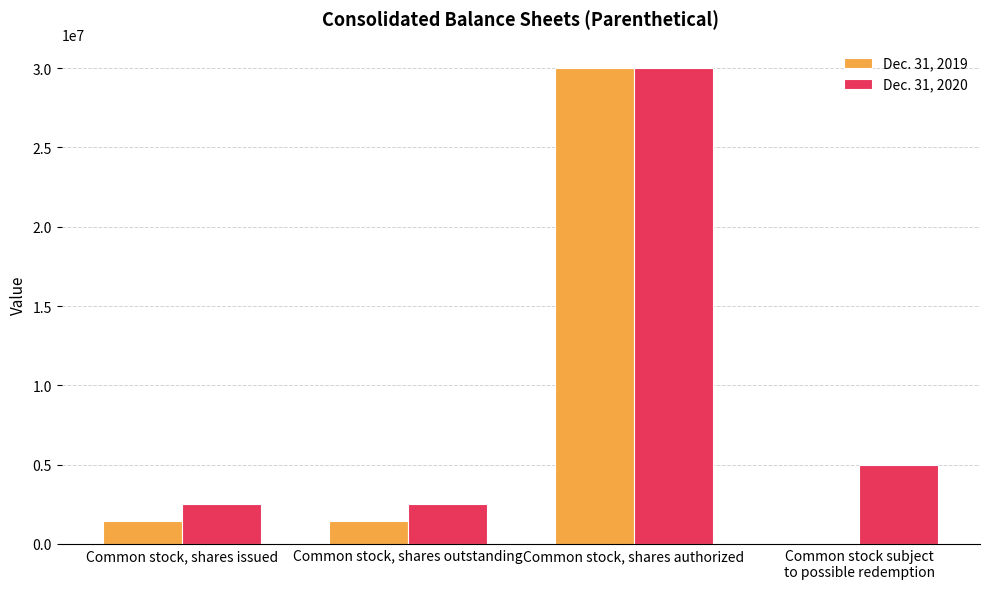

Count the number of data series in this chart.

2